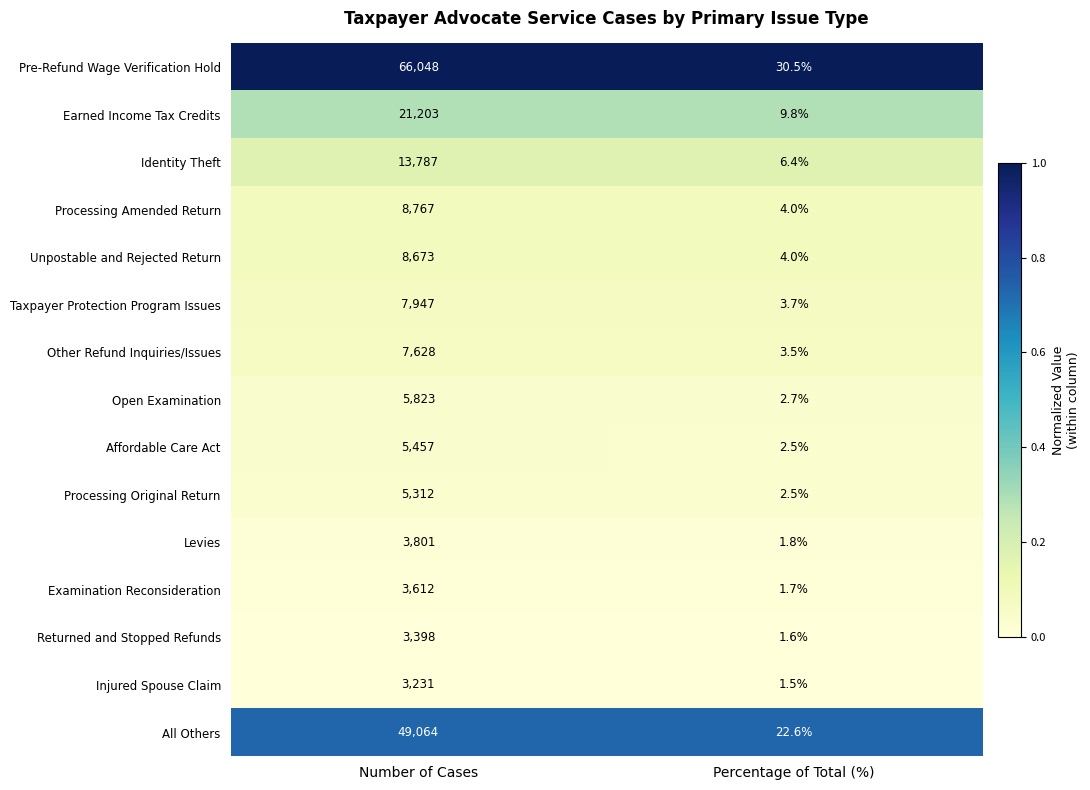

At which category is the sum across all series the highest?

Number of Cases